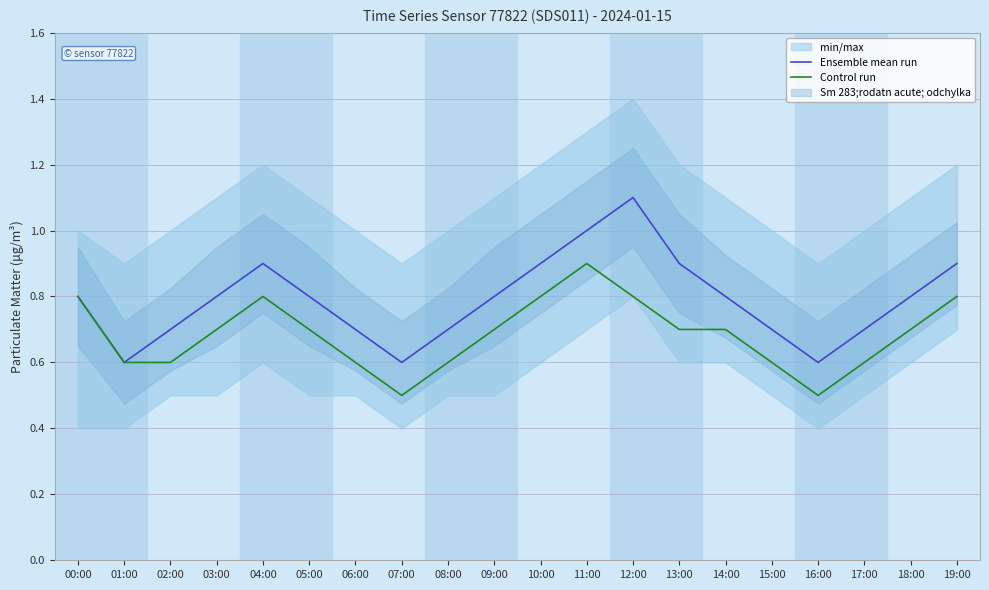

Reading left to right, list all the values displayed in this chart.

Ensemble mean run: 00:00=0.8	01:00=0.6	02:00=0.7	03:00=0.8	04:00=0.9	05:00=0.8	06:00=0.7	07:00=0.6	08:00=0.7	09:00=0.8	10:00=0.9	11:00=1.0	12:00=1.1	13:00=0.9	14:00=0.8	15:00=0.7	16:00=0.6	17:00=0.7	18:00=0.8	19:00=0.9
Control run: 00:00=0.8	01:00=0.6	02:00=0.6	03:00=0.7	04:00=0.8	05:00=0.7	06:00=0.6	07:00=0.5	08:00=0.6	09:00=0.7	10:00=0.8	11:00=0.9	12:00=0.8	13:00=0.7	14:00=0.7	15:00=0.6	16:00=0.5	17:00=0.6	18:00=0.7	19:00=0.8